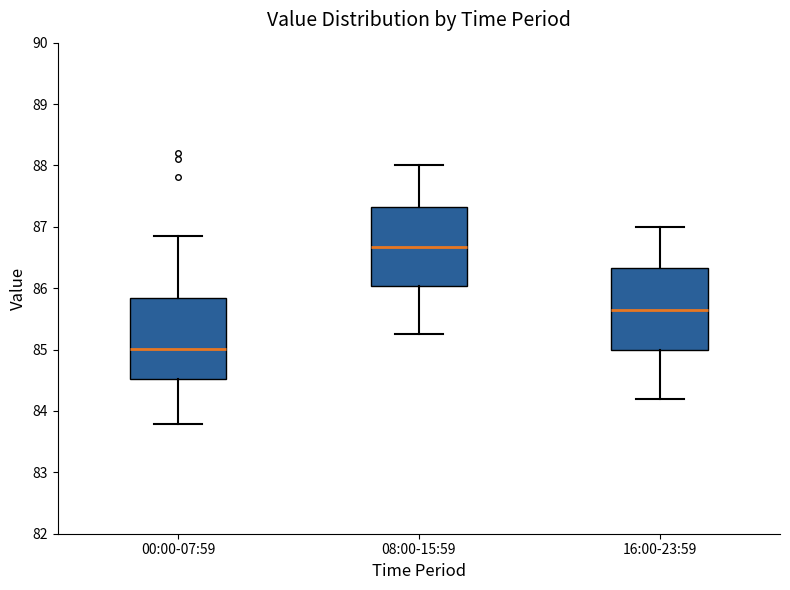

Reading left to right, transcribe this box plot: for each box, give where its median line is, the range the box spans, and where its two whiskers end, as read against the y-axis. The values are not printed on the chart, so give them approximately, as read against the axis.

00:00-07:59: median 85.0, box 84.5 to 85.8, whiskers 83.8 to 86.9
08:00-15:59: median 86.7, box 86.0 to 87.3, whiskers 85.3 to 88.0
16:00-23:59: median 85.7, box 85.0 to 86.3, whiskers 84.2 to 87.0